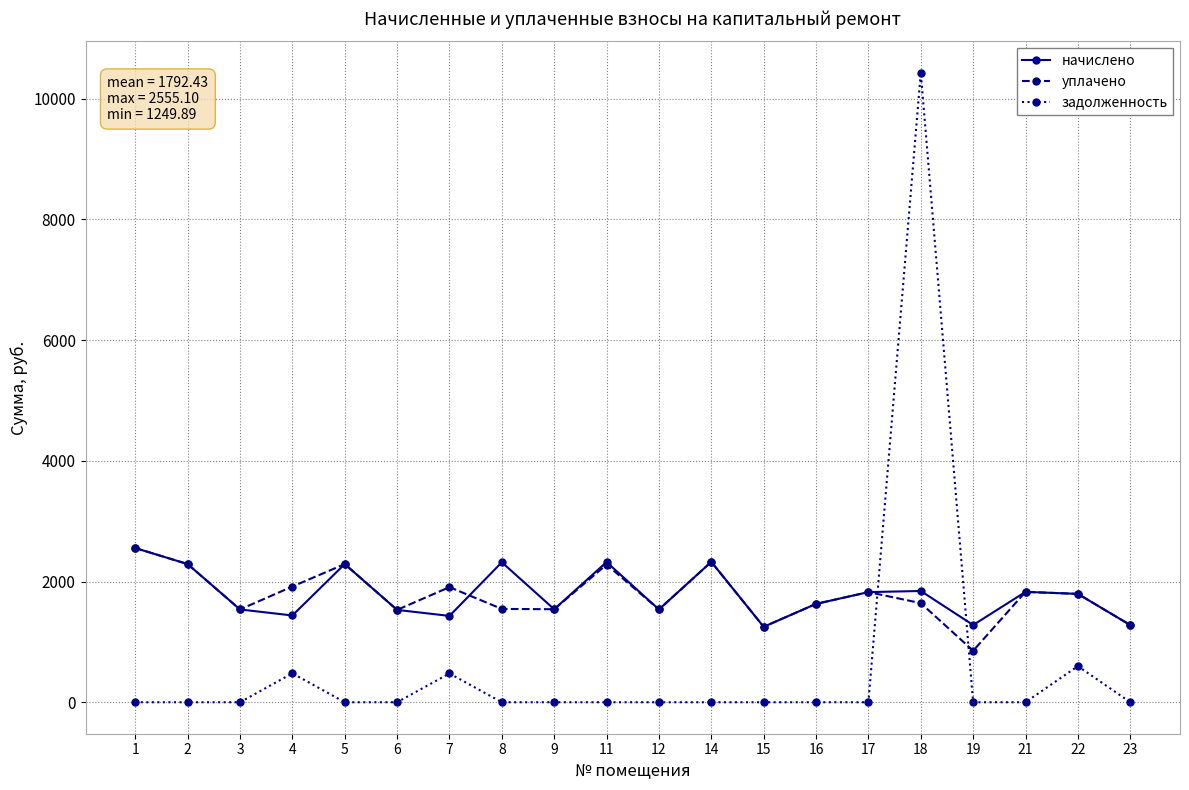

Is the value of начислено at 12 greater than the value of задолженность at 15?

Yes